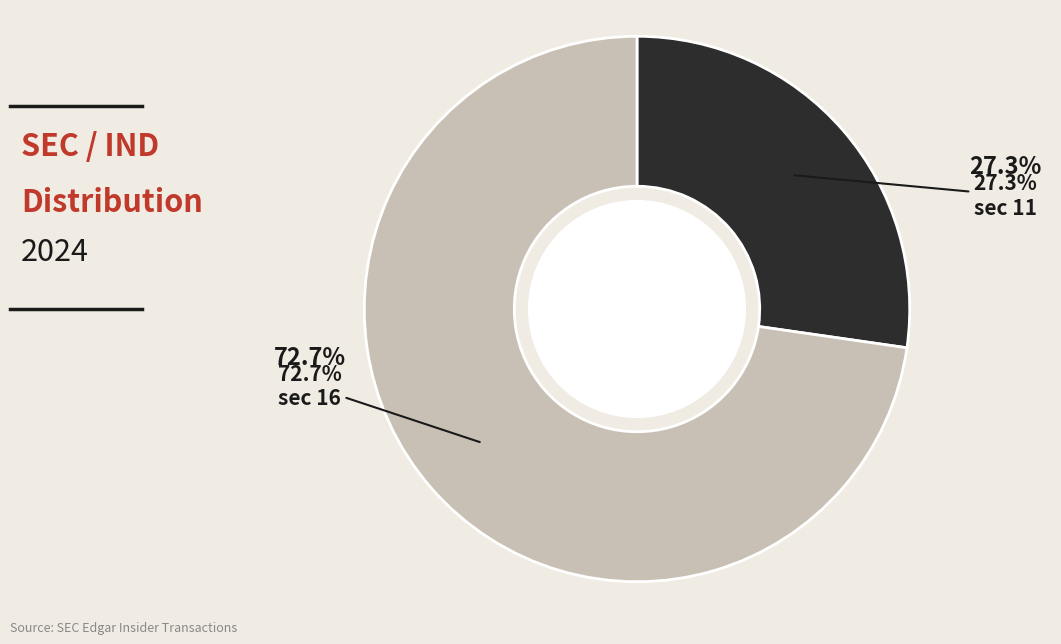

What is the smallest slice in the pie chart?

sec=11 (ind=9)